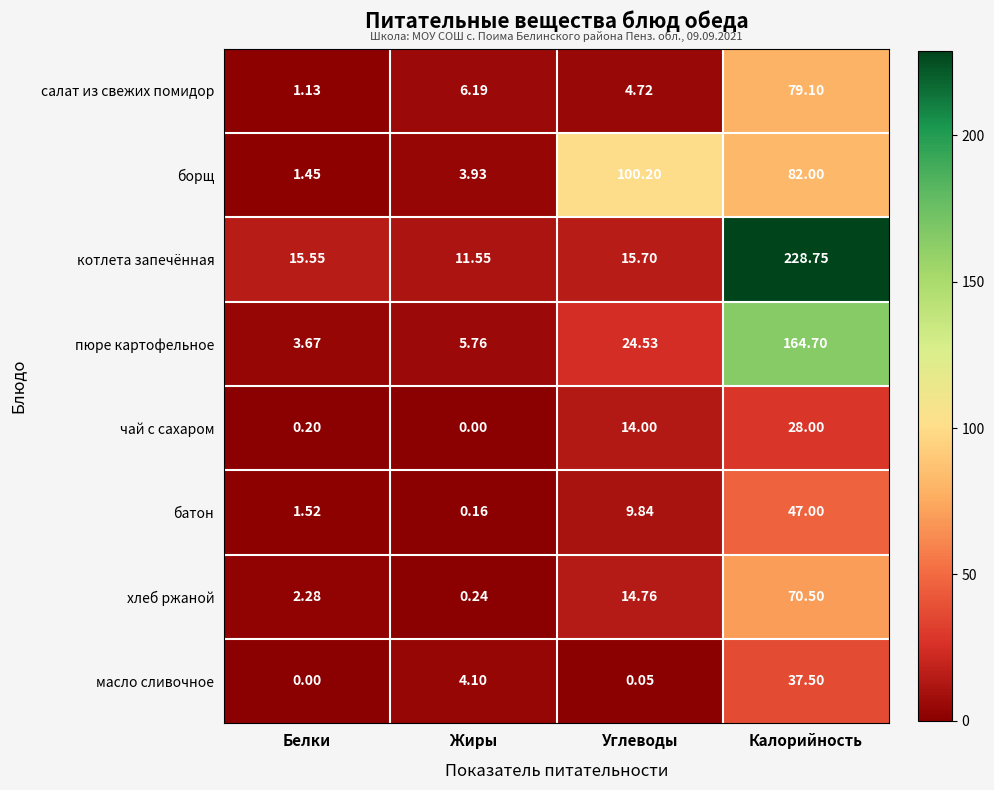

At Белки, list the series in order from smallest to largest.

масло сливочное, чай с сахаром, салат из свежих помидор, борщ, батон, хлеб ржаной, пюре картофельное, котлета запечённая